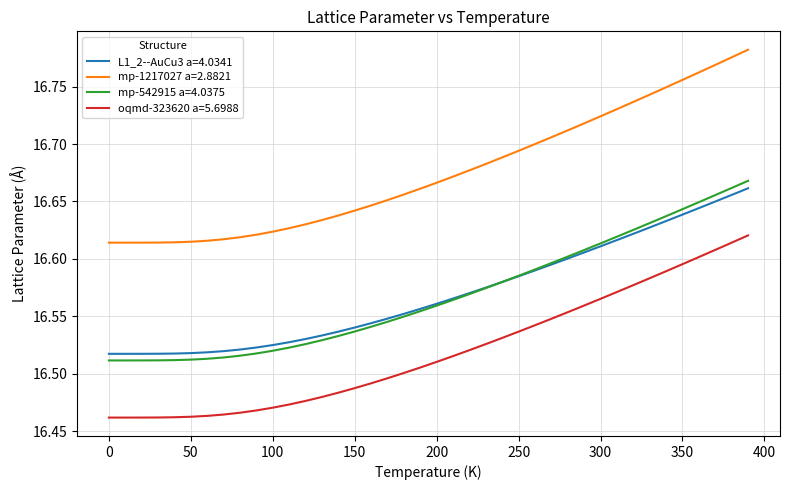

Which series has the largest range (max minus min)?

mp-1217027 a=2.8821